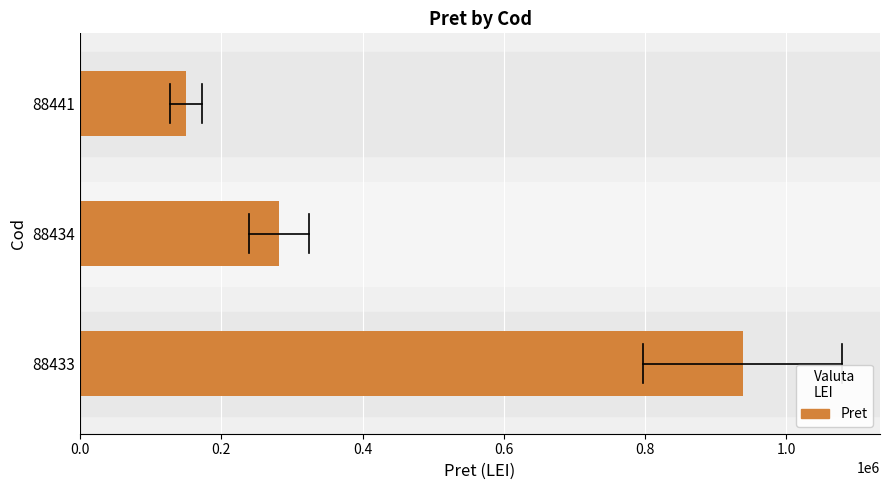

Is it true that the value at 88434 is 420374.1?

False